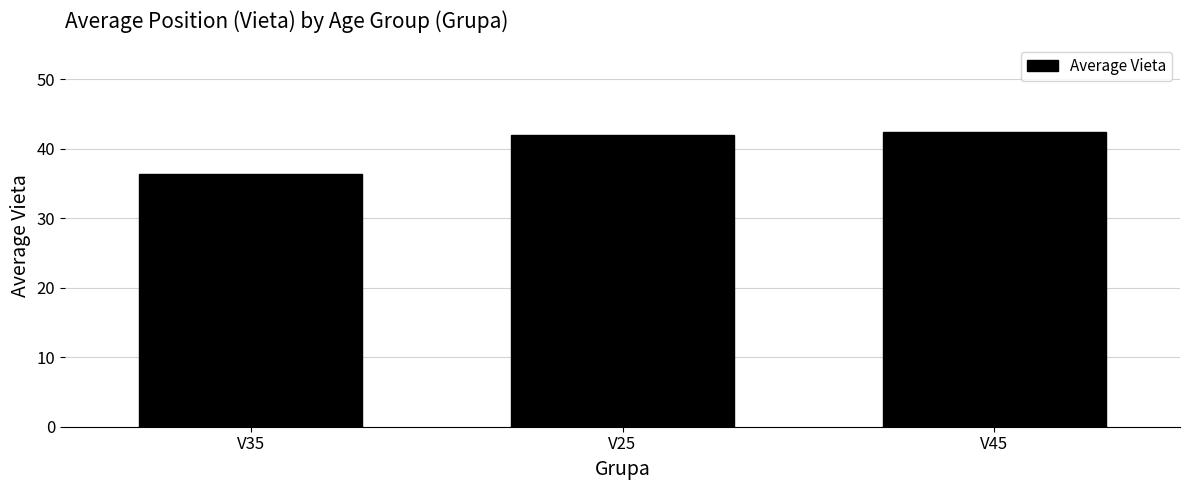

How many data points are less than 42?

1